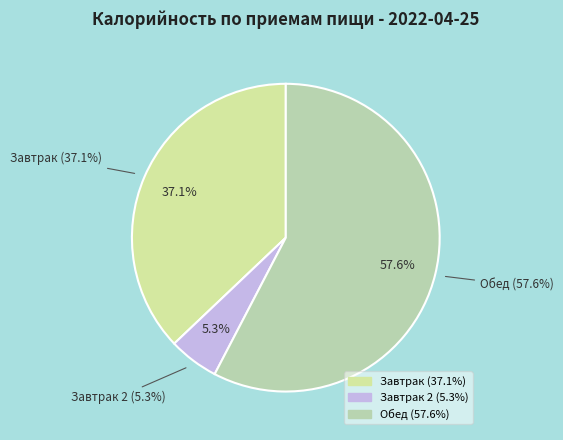

Rank the categories by value from lowest to highest.

Завтрак 2, Завтрак, Обед